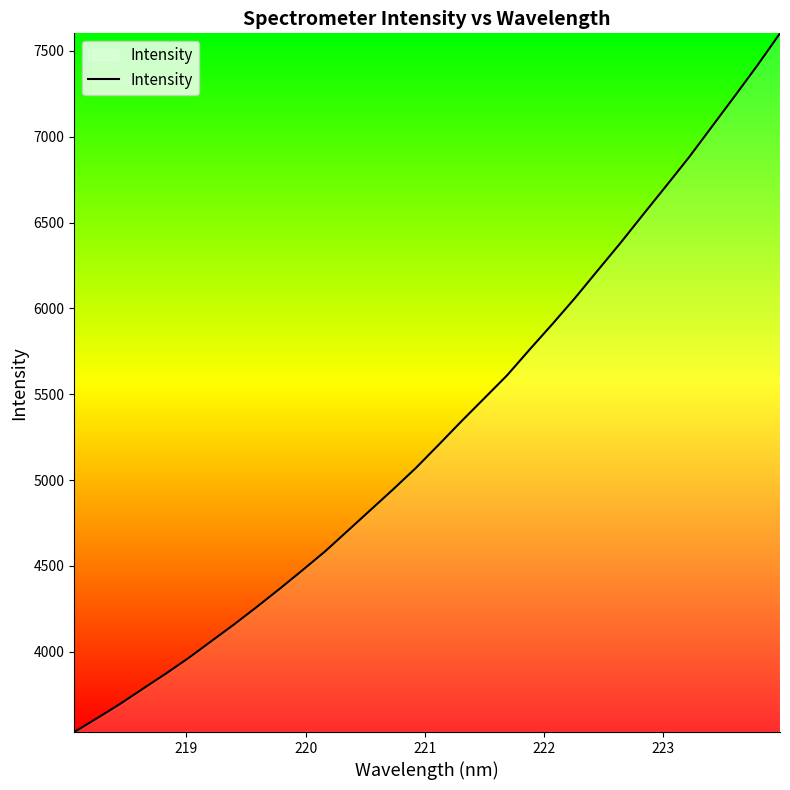

What is the maximum value shown in the chart?

7602.5